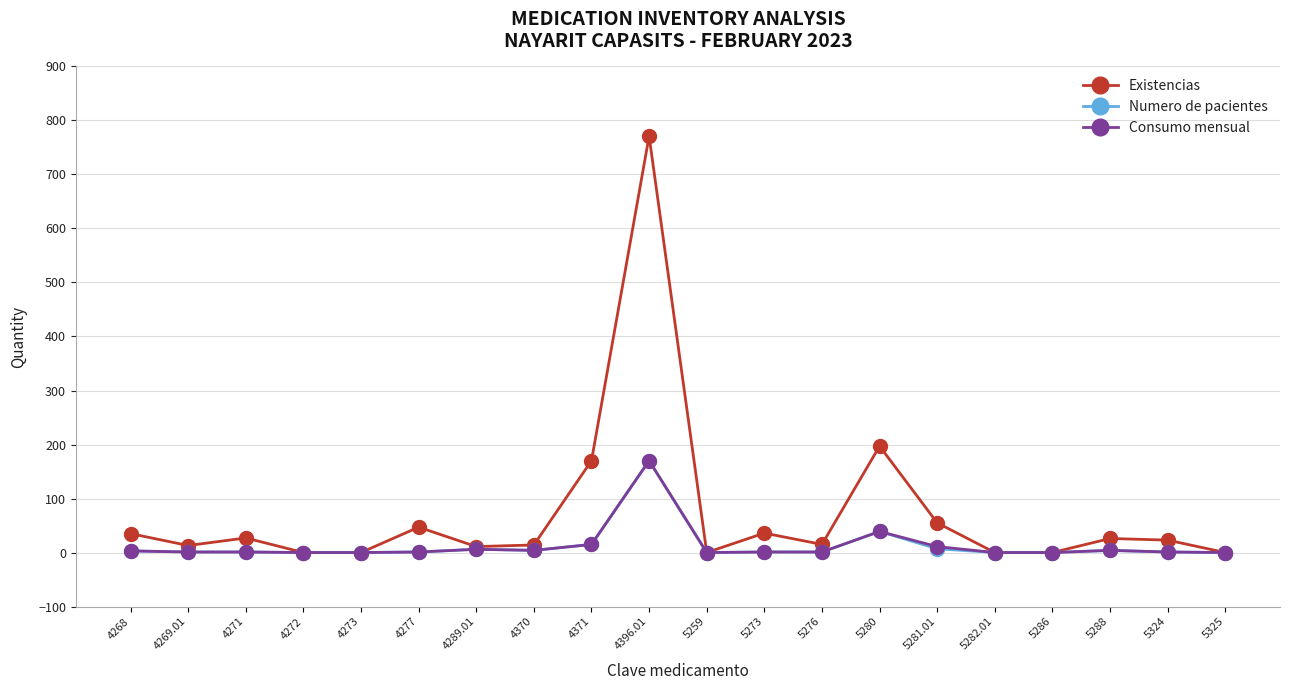

What is the sum of all Existencias values?

1440